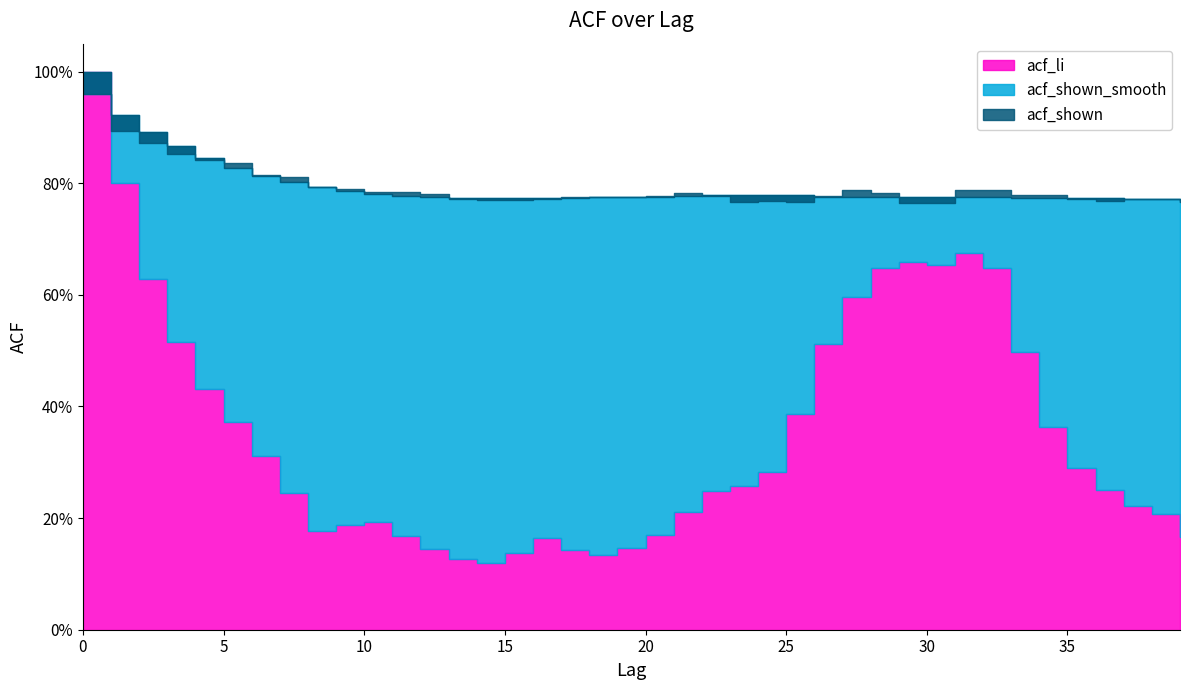

What is the sum of the acf_li values at 39 and 29?

0.8